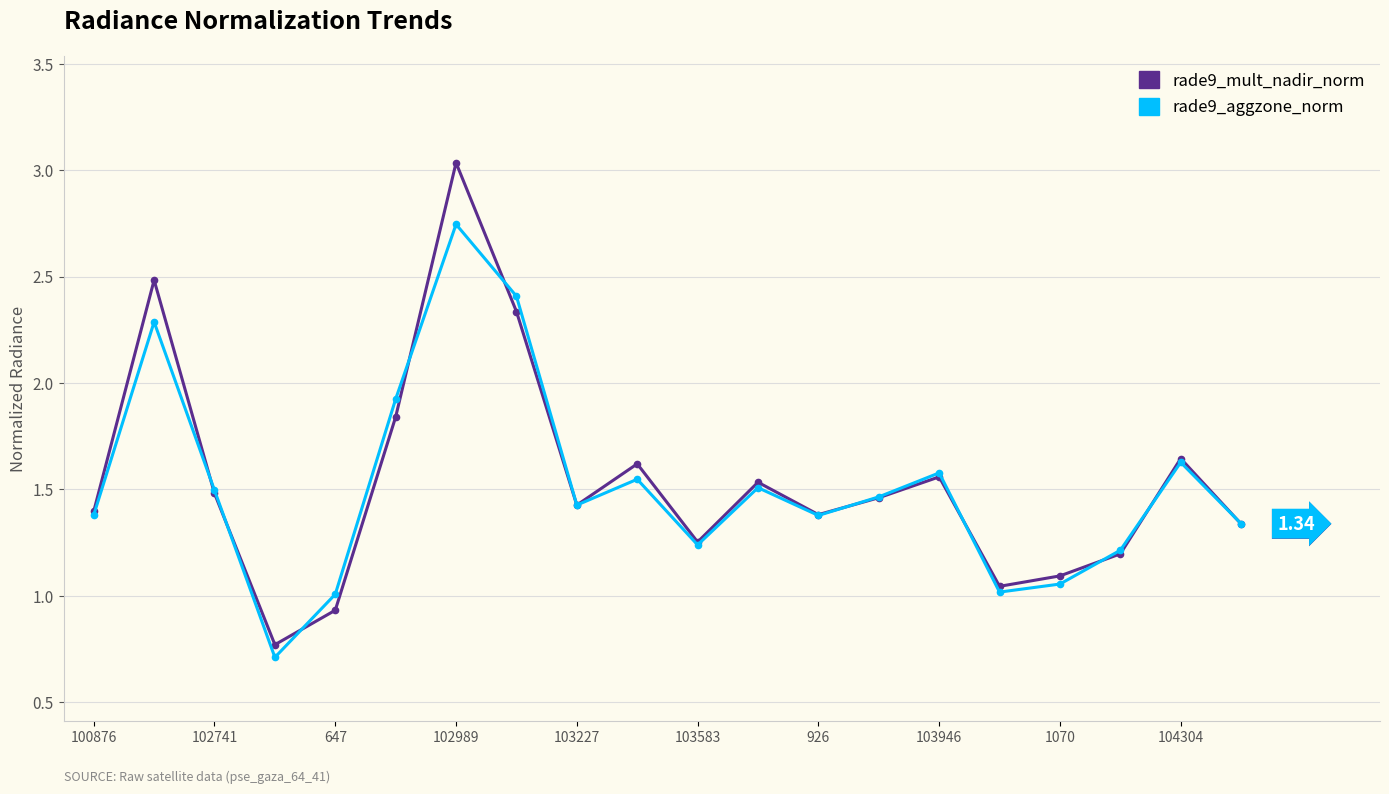

Which series has the widest spread of values?

rade9_mult_nadir_norm